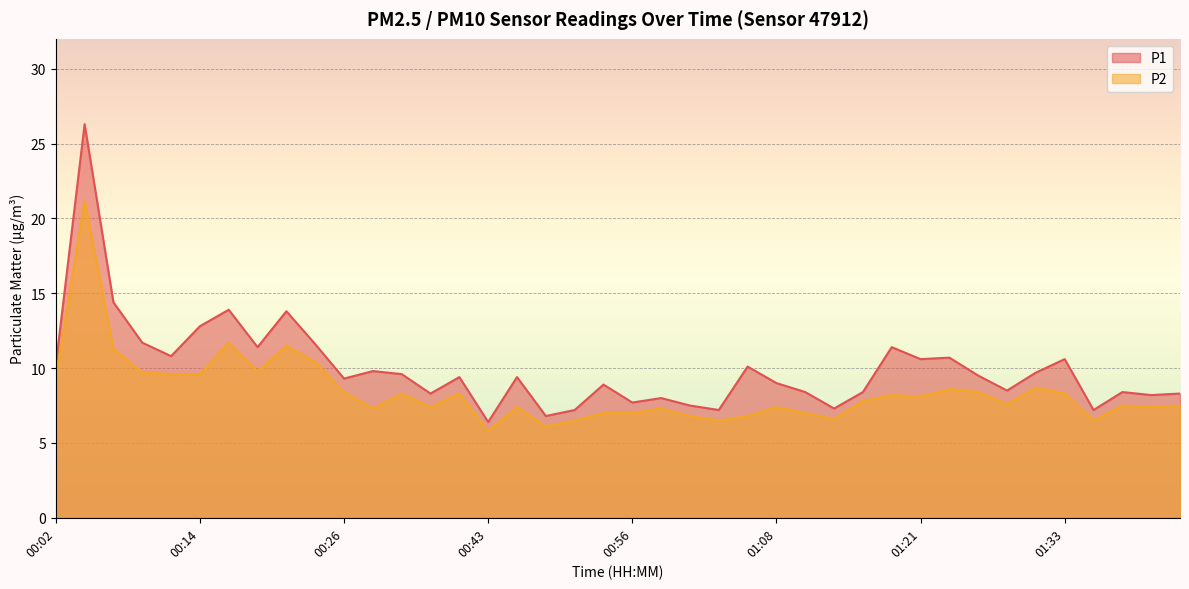

How many lines are shown in the chart?

2